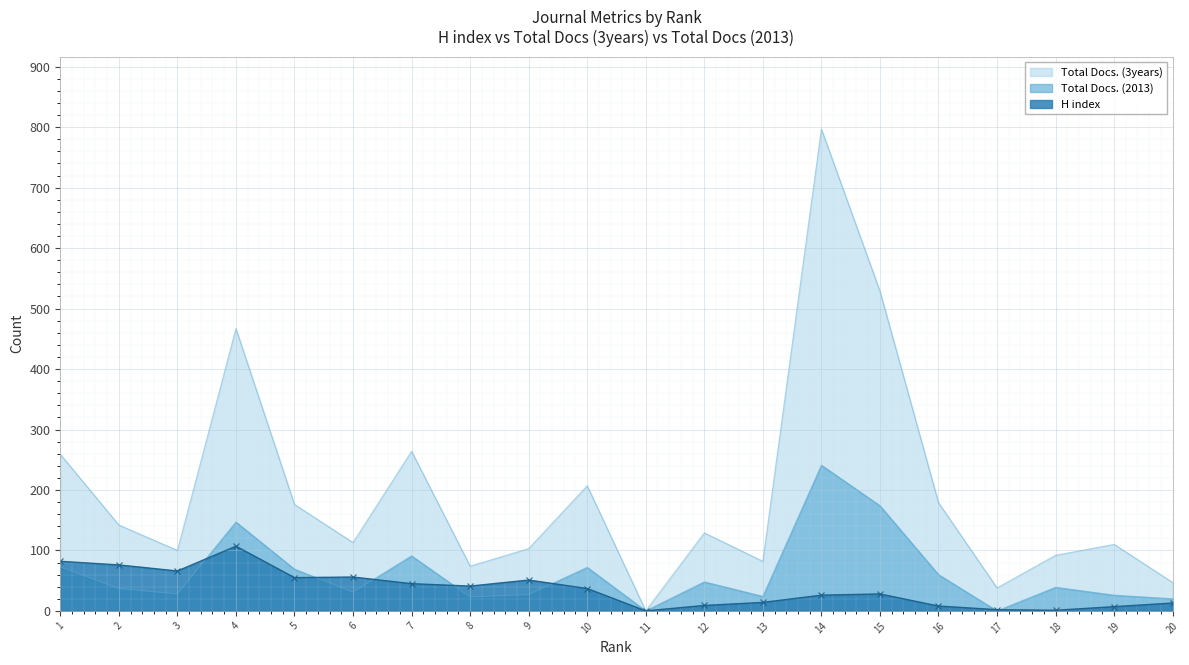

Rank the series at 7 from lowest to highest value.

H index, Total Docs. (2013), Total Docs. (3years)